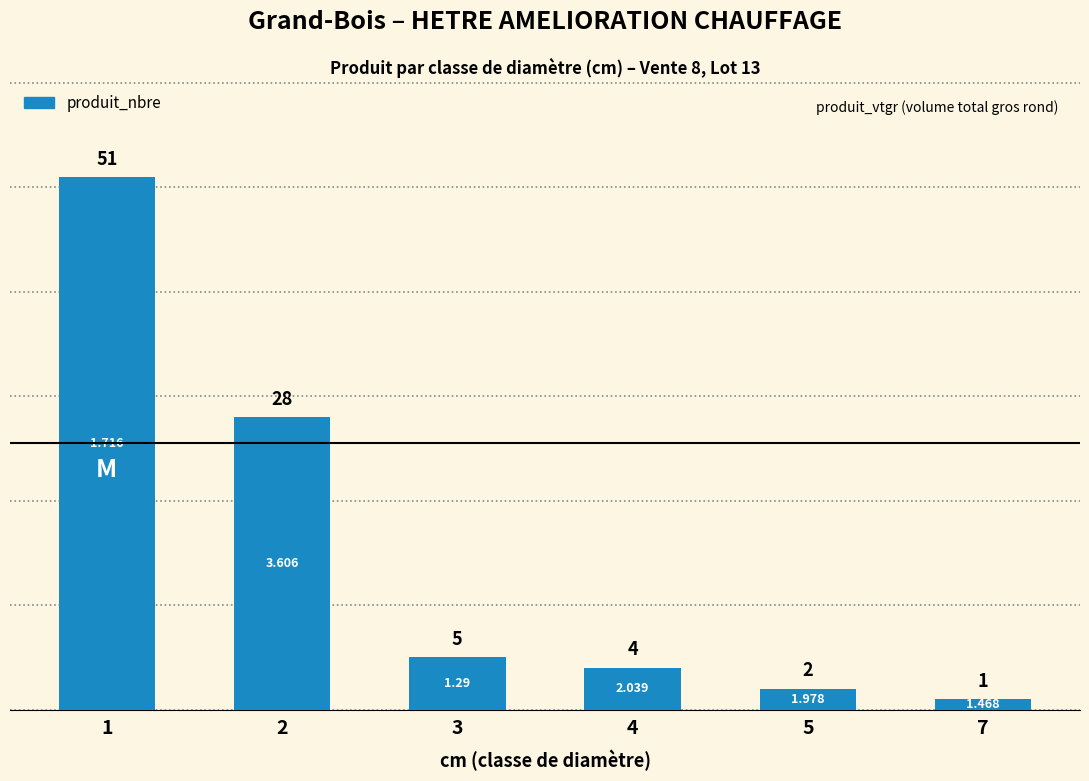

The chart shows a value of 51 at 1. True or false?

True